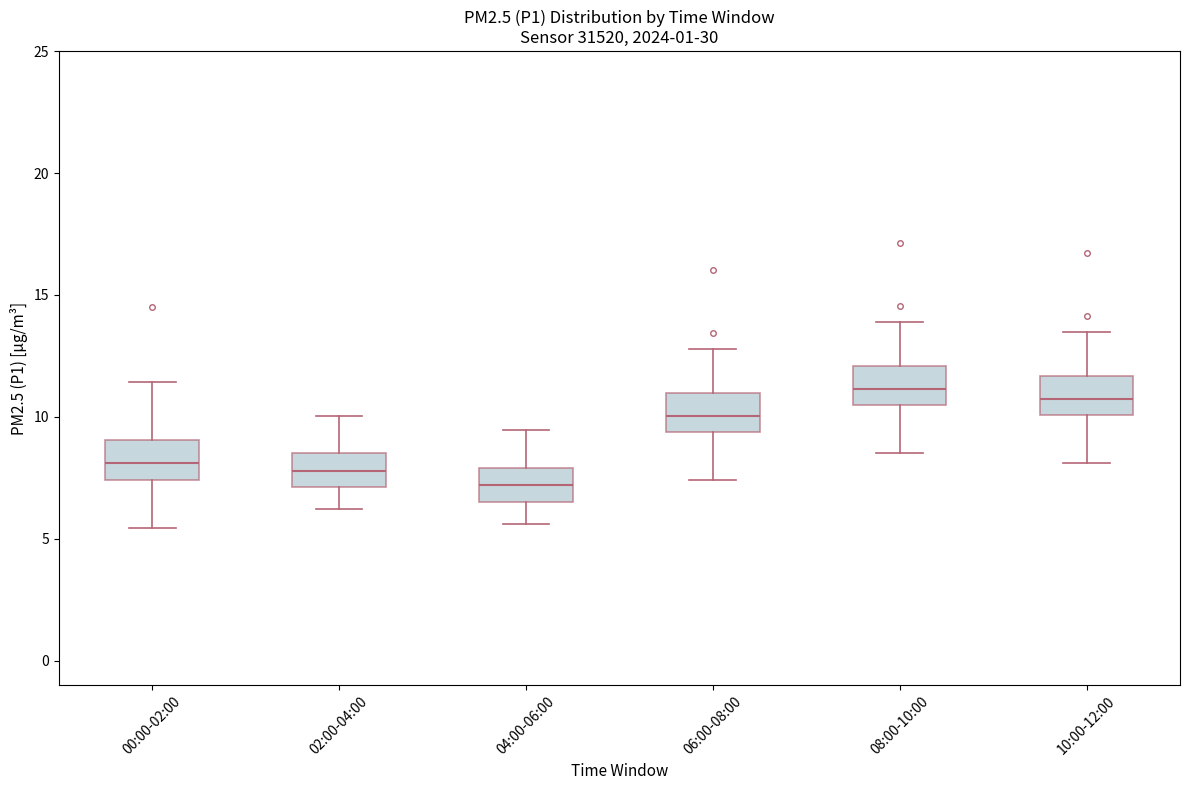

Where does the upper whisker of the box for 04:00-06:00 end on the y-axis? The values are not printed on the chart, so give them approximately, as read against the axis.

9.5